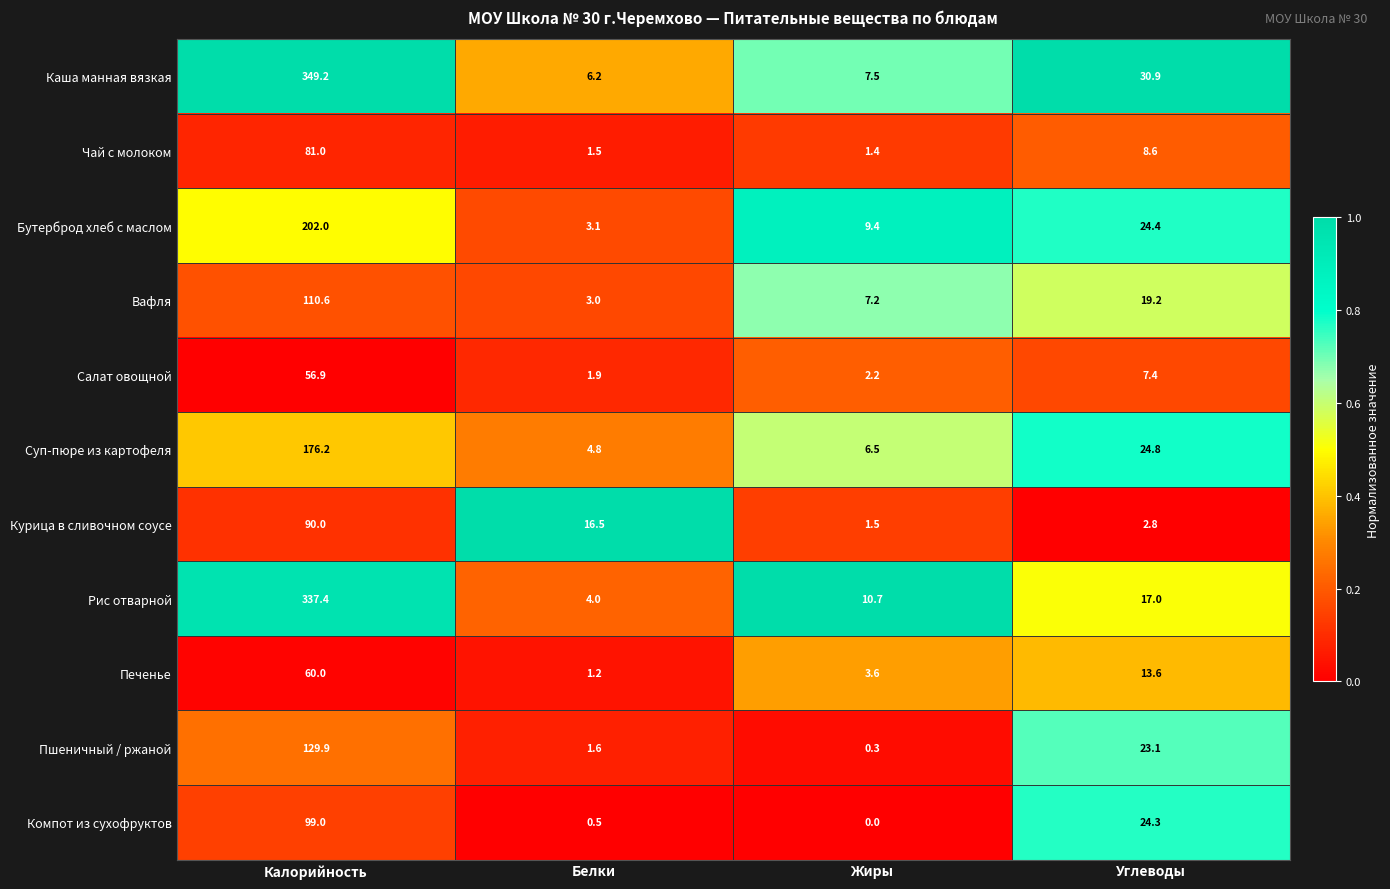

What is the sum of all Пшеничный / ржаной values?

154.9